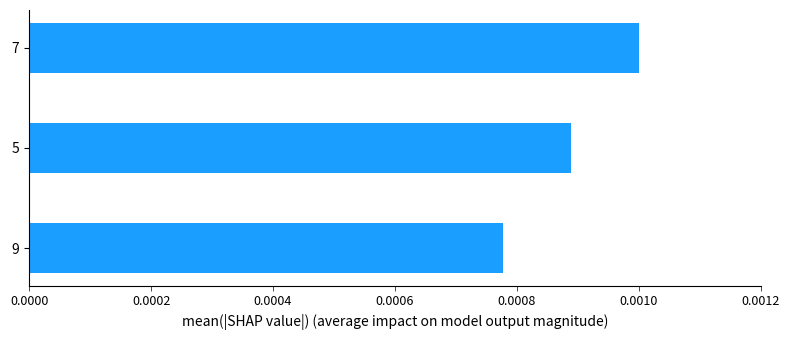

How many bars are there in total?

3